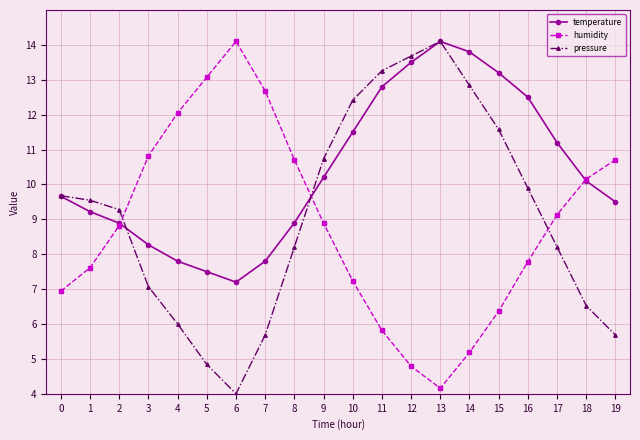

At 8, list the series in order from largest to smallest.

humidity, temperature, pressure